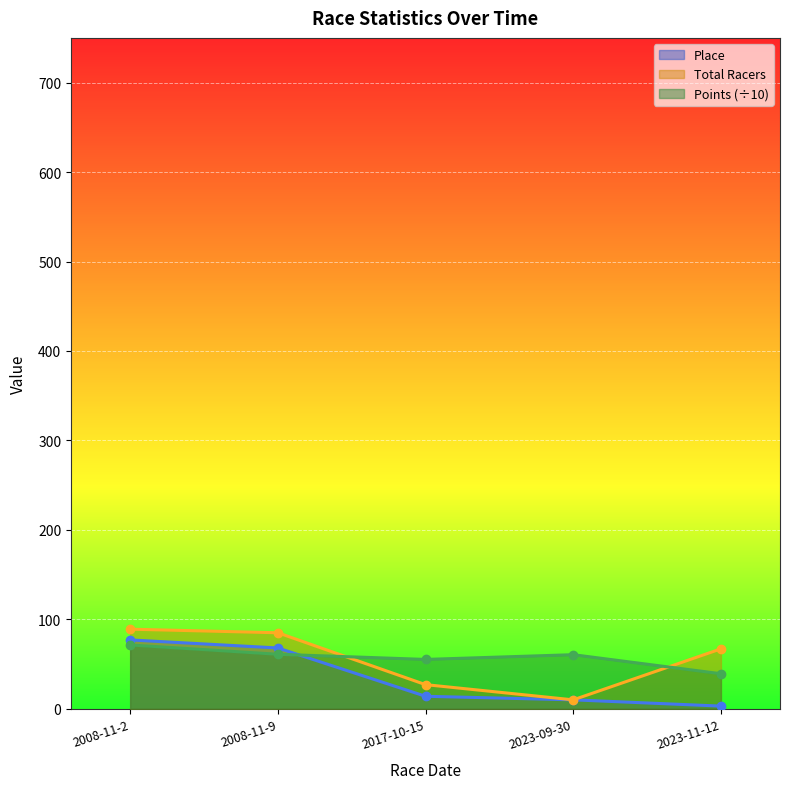

List the labels in order of Points value, smallest first.

2023-11-12, 2017-10-15, 2023-09-30, 2008-11-9, 2008-11-2